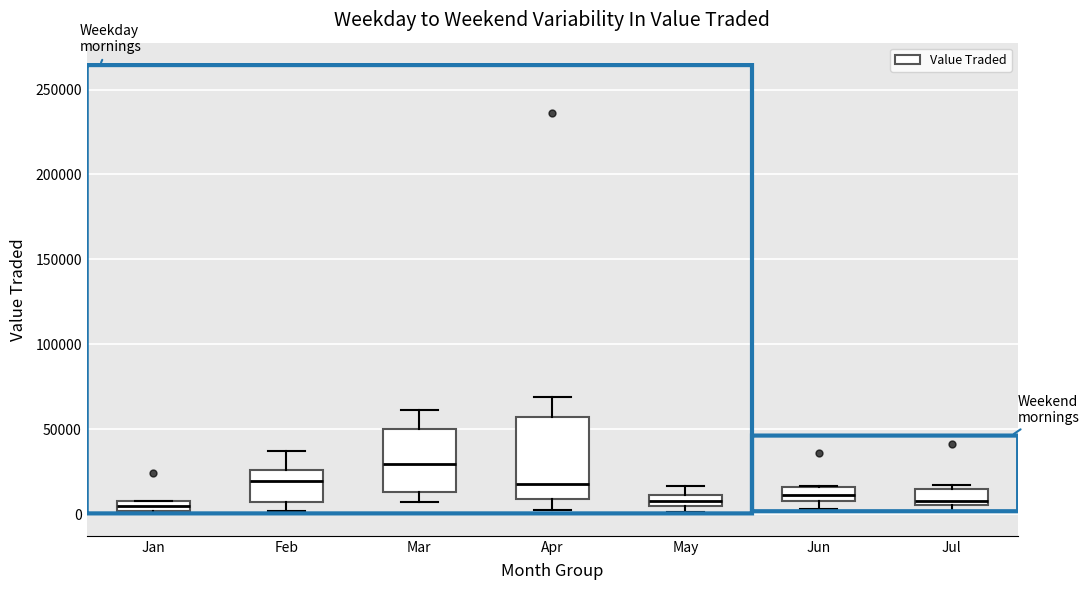

Which box is the tallest, from its lower edge to its upper edge?

Apr